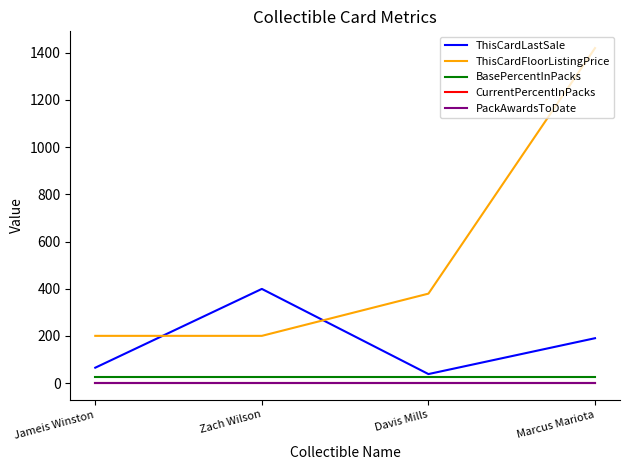

True or false: ThisCardFloorListingPrice has a value of 2541 at Marcus Mariota.

False